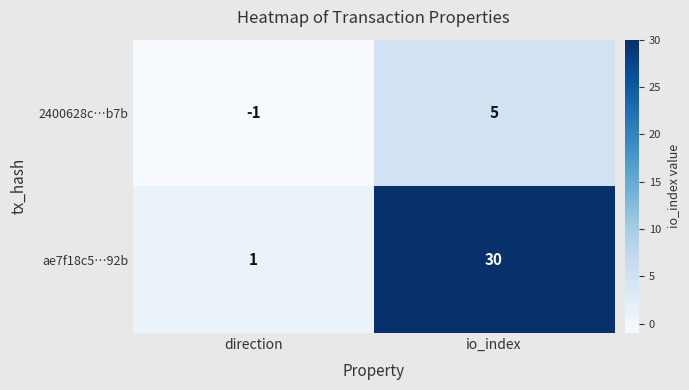

Count the number of data series in this chart.

2